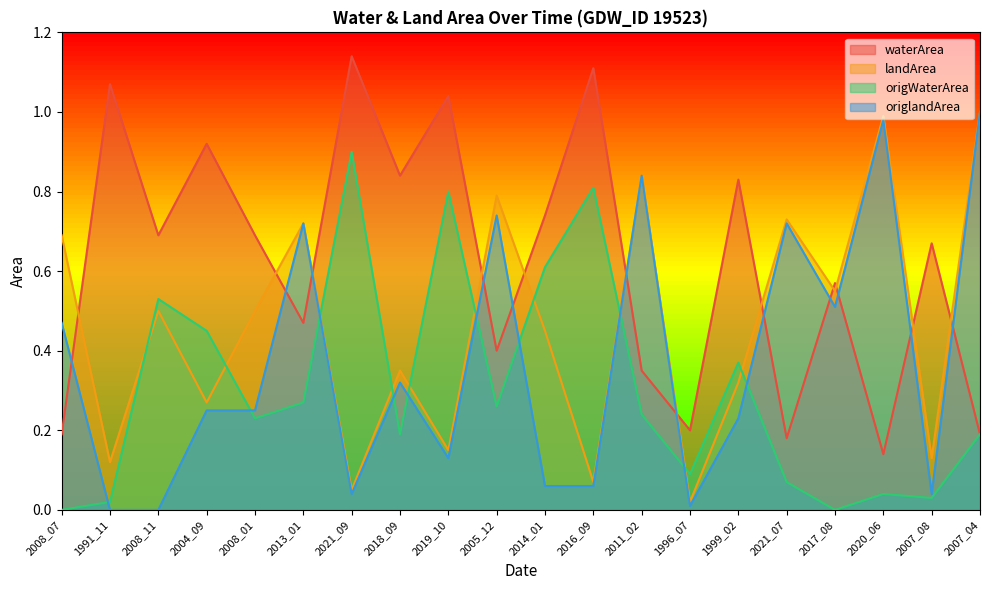

True or false: origlandArea and waterArea cross at least once.

True